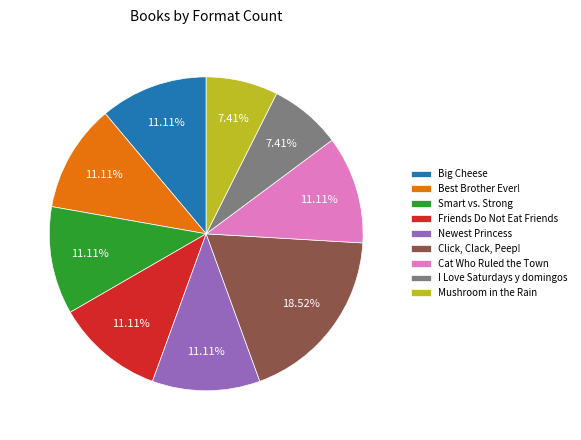

Is it true that Smart vs. Strong is 11% of the pie?

True